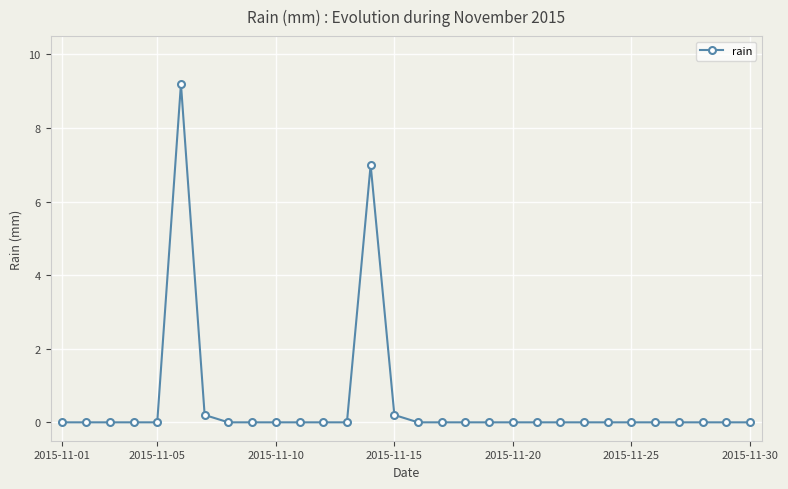

How many distinct data groups are displayed?

1